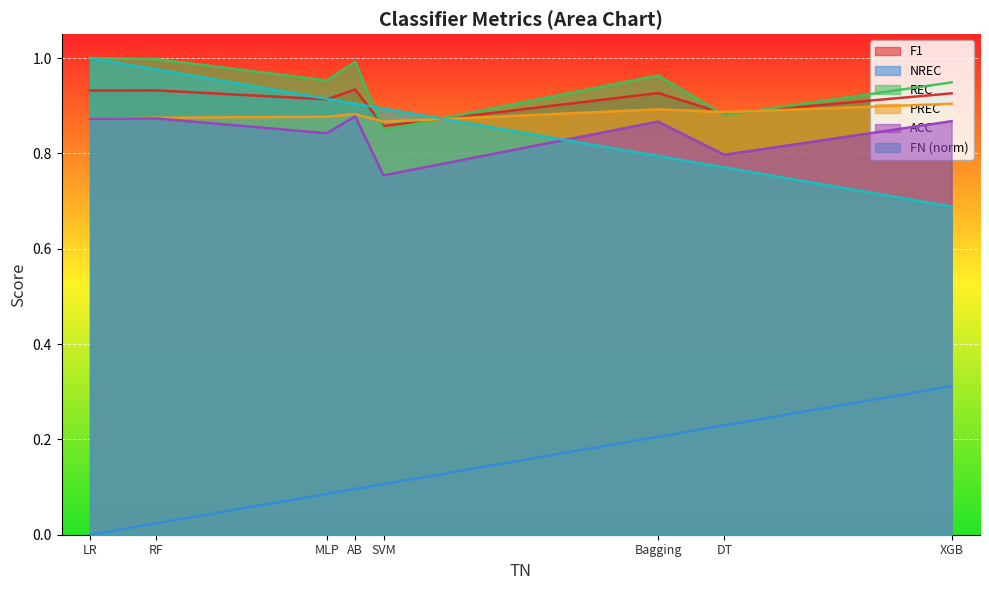

True or false: F1 and ACC cross at least once.

False